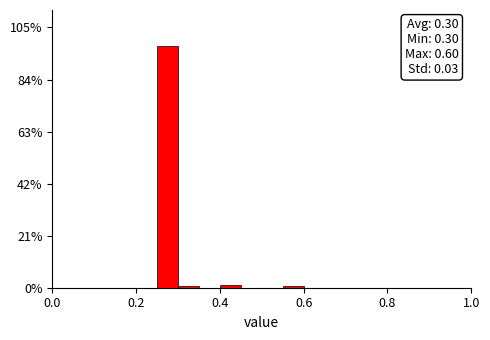

Around what value on the x-axis is the tallest bar? Give the approximate position of its centre, as read against the axis.

0.28